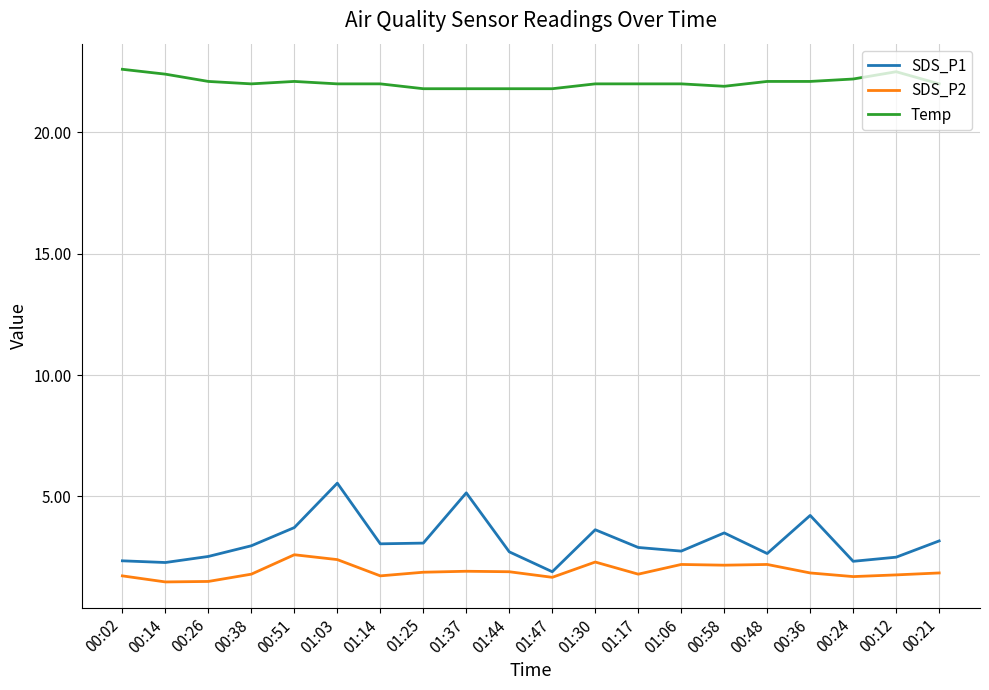

At how many categories does at least one series exceed 12?

20